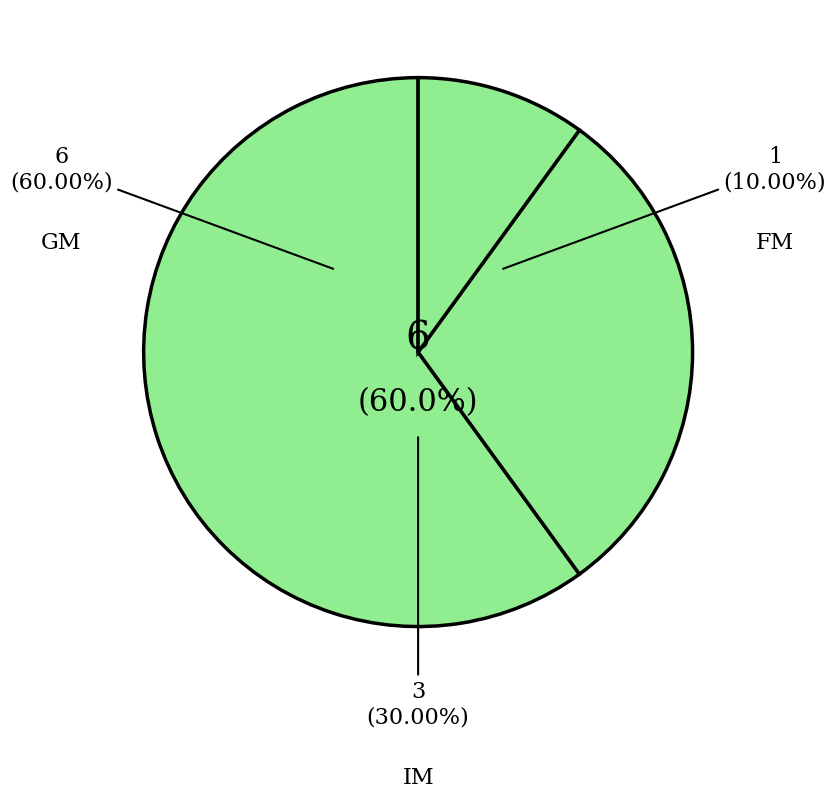

What is the smallest slice in the pie chart?

FM